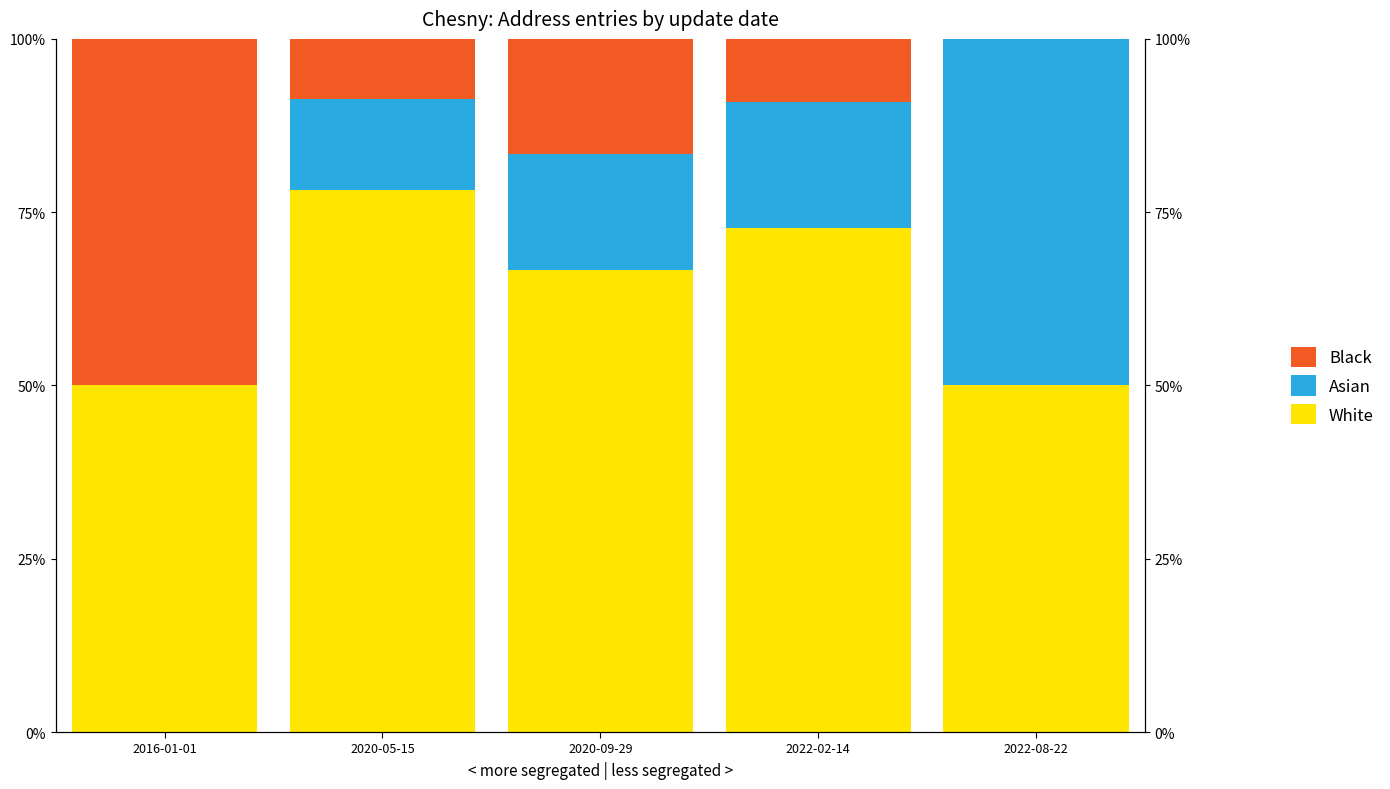

What is the difference between the second highest and second lowest values in the White series?

22.7